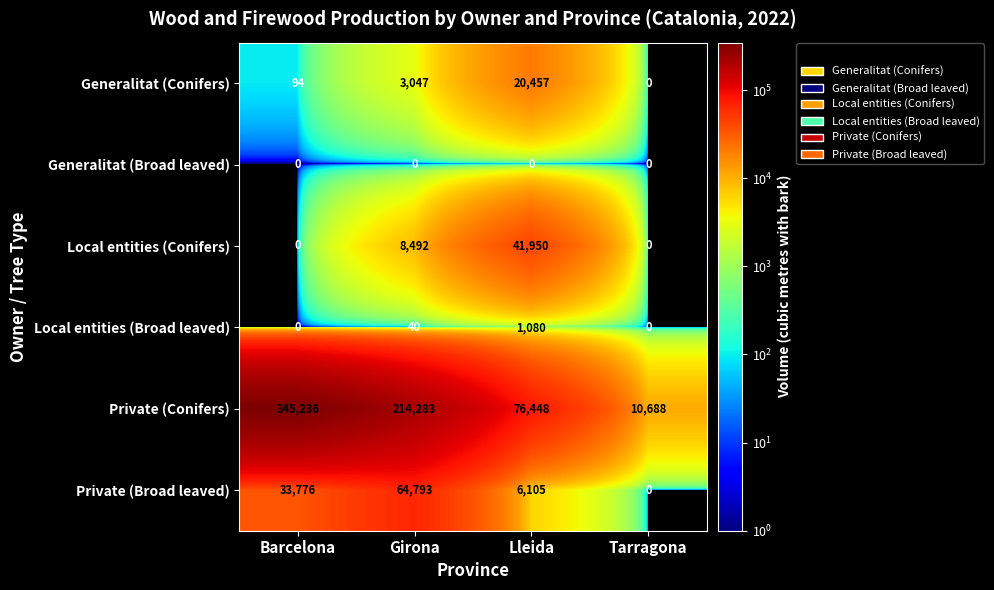

Where does the Private (Conifers) series first go above 214283?

Barcelona